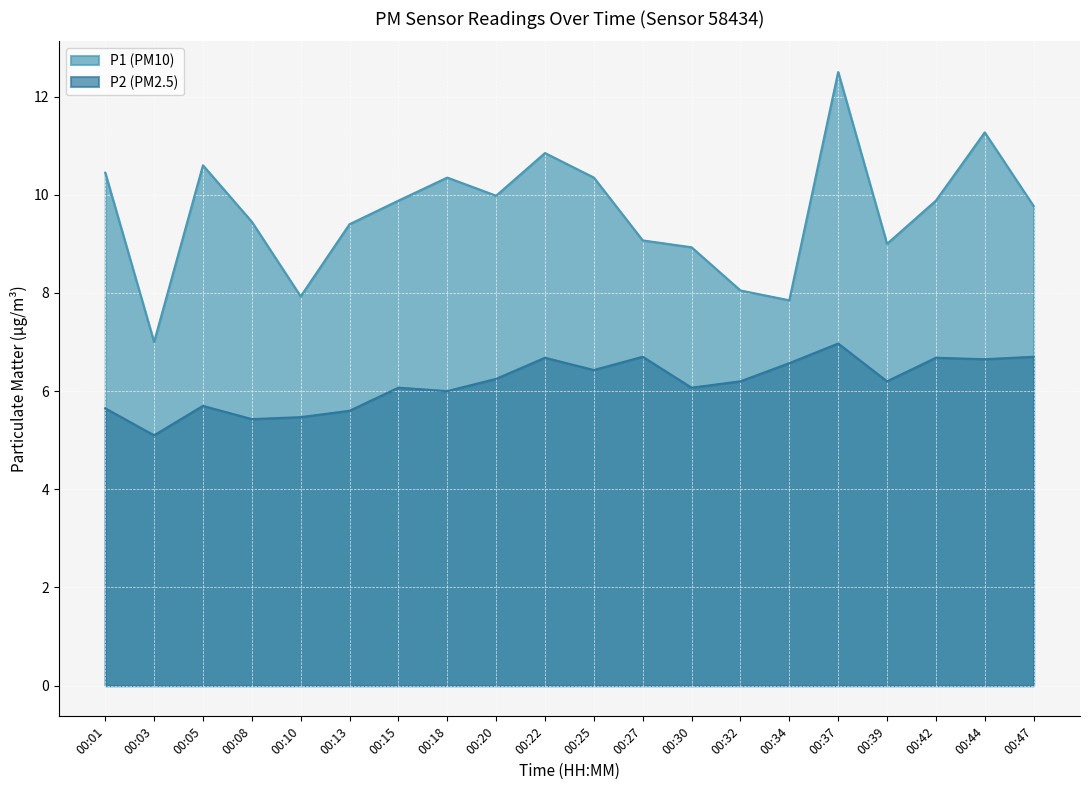

What is the approximate value of P2 at 00:37?

7.0